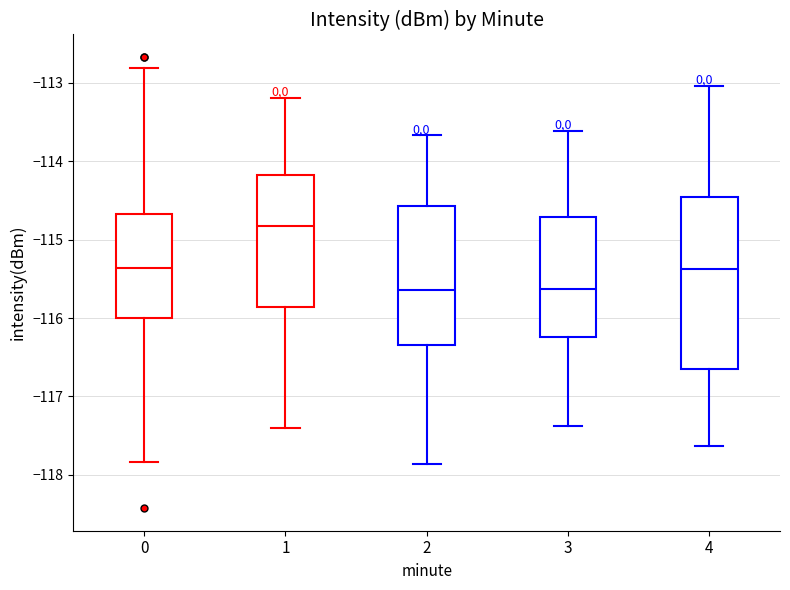

Where is the upper edge of the box at x = 3 on the y-axis? The values are not printed on the chart, so give them approximately, as read against the axis.

-114.7